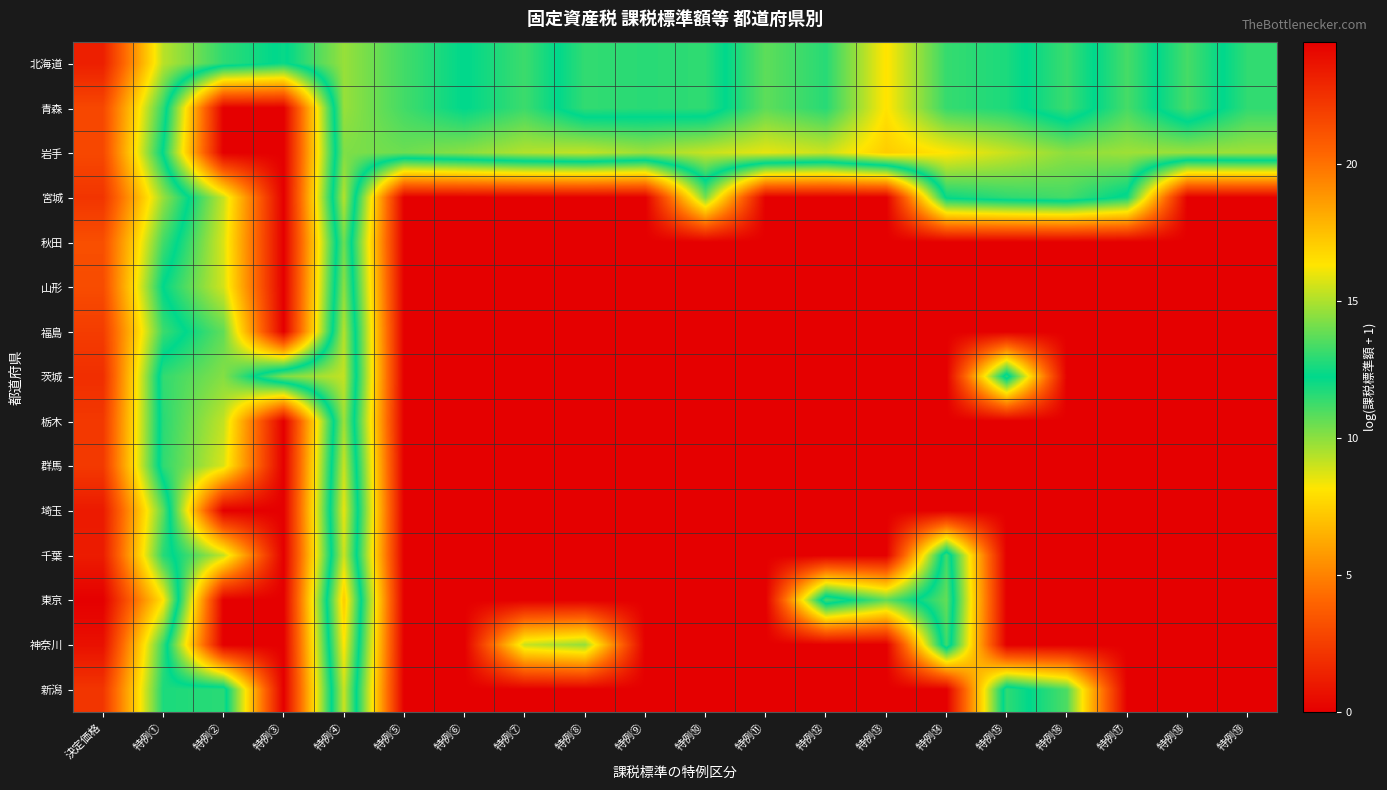

At which category is the sum across all series the highest?

決定価格